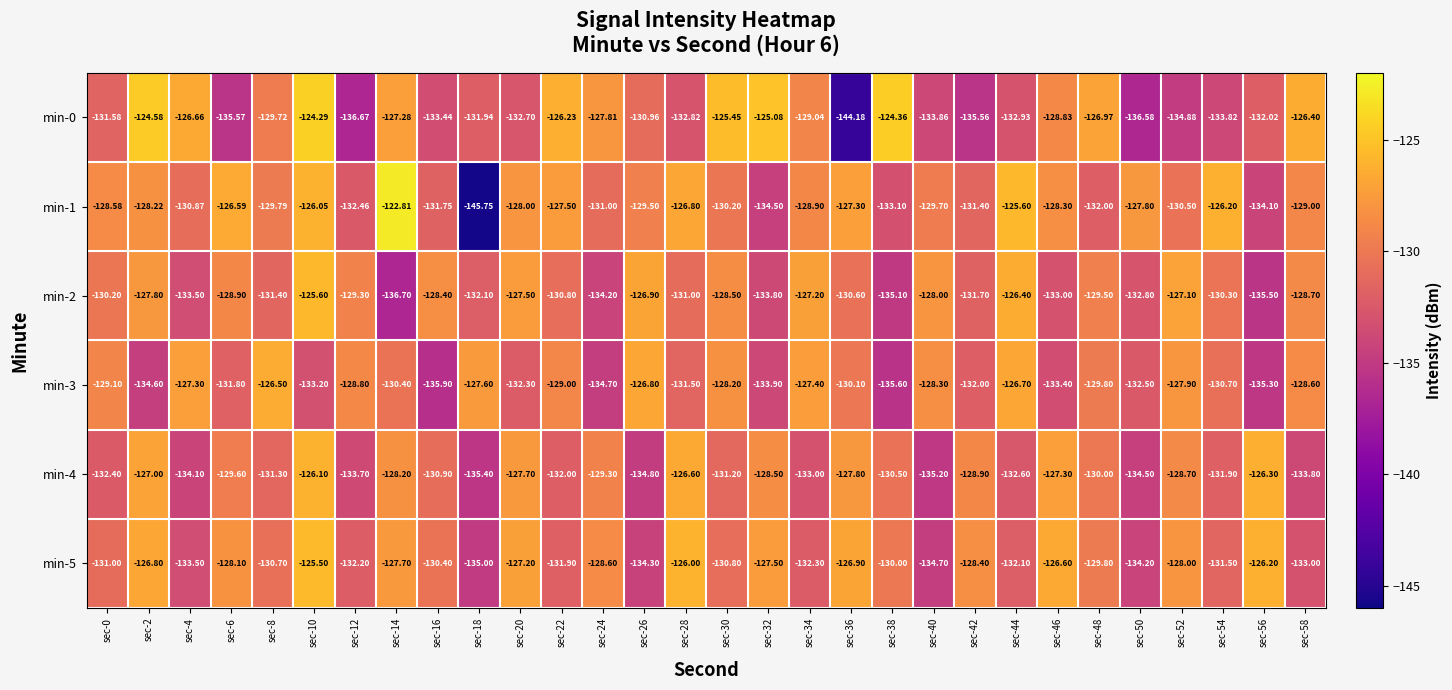

Is the value of min-4 at sec-58 greater than the value of min-3 at sec-54?

No